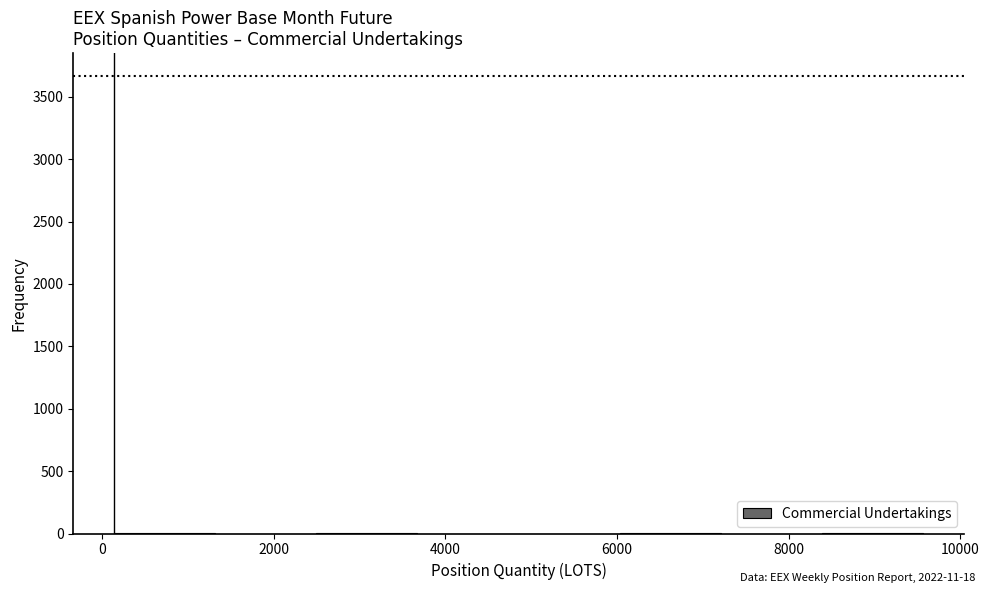

Reading left to right, transcribe this chart: for each bar, give the range it covers on the x-axis and its height. Neither the bar edges nor the heights are printed on the chart, so give them approximately, as read against the axes.

200 to 1400: under 50
1400 to 2400: 0
2400 to 3600: under 50
3600 to 4800: 0
4800 to 6000: 0
6000 to 7200: under 50
7200 to 8400: 0
8400 to 9600: under 50